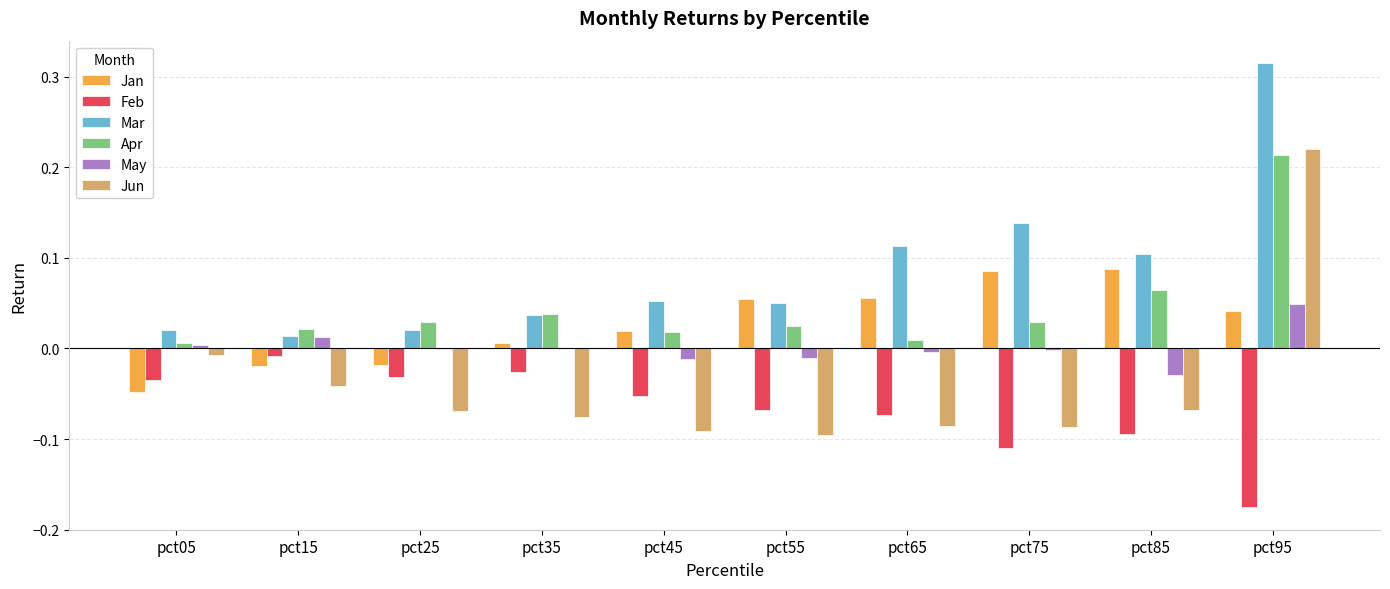

The value of Apr at pct15 is 0.0. True or false?

True